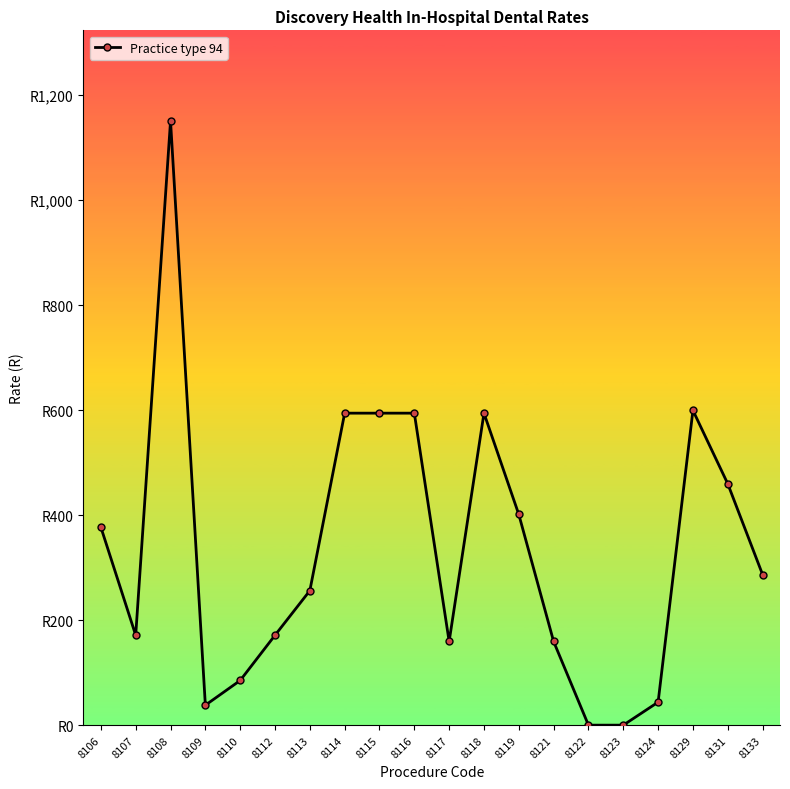

Does the chart have visible grid lines?

No